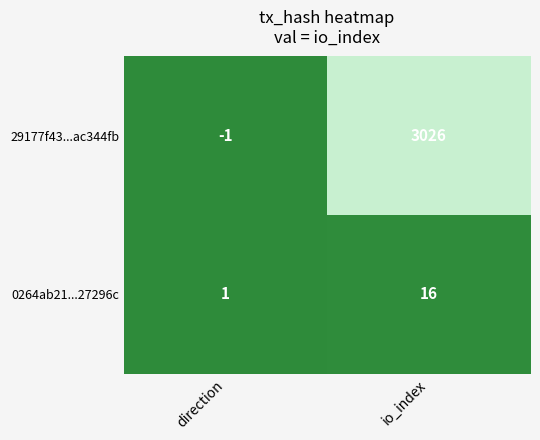

The value of 0264ab21...27296c at direction is 0. True or false?

False